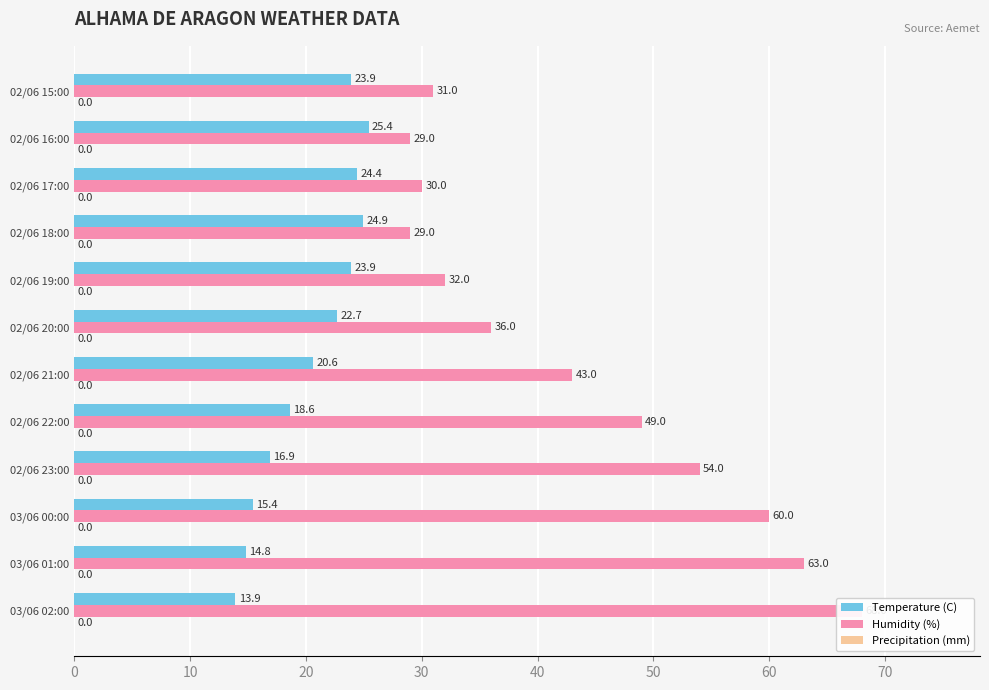

How many groups of bars are there?

12